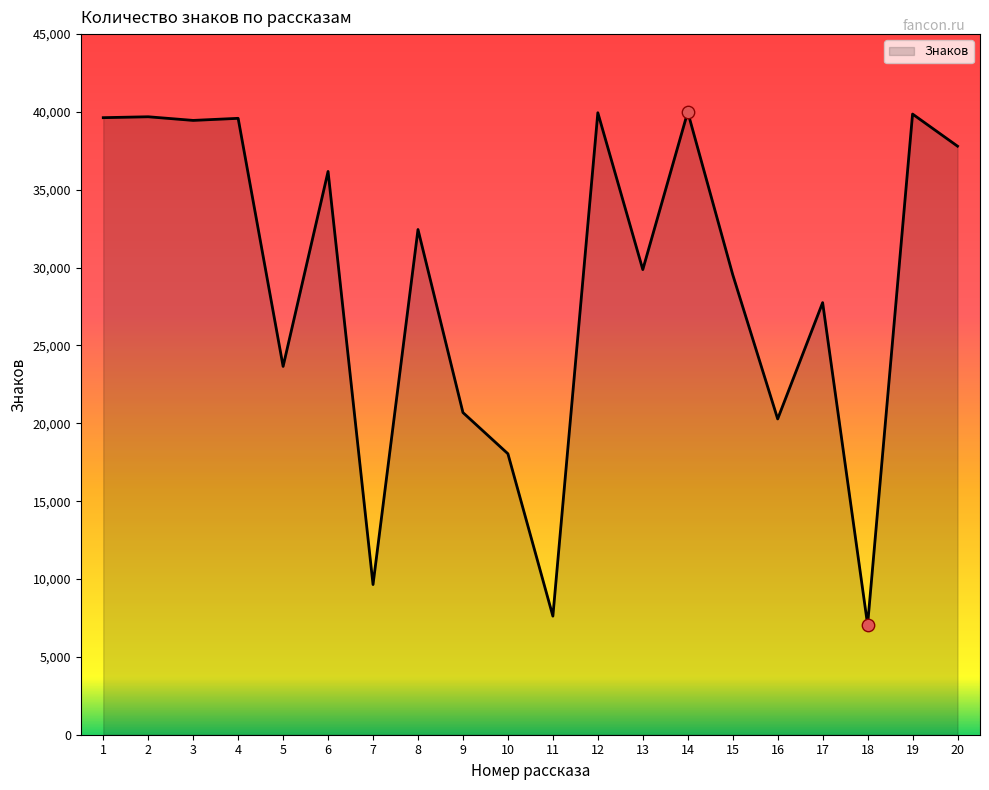

What is the change in value from 3 to 18?

-32394